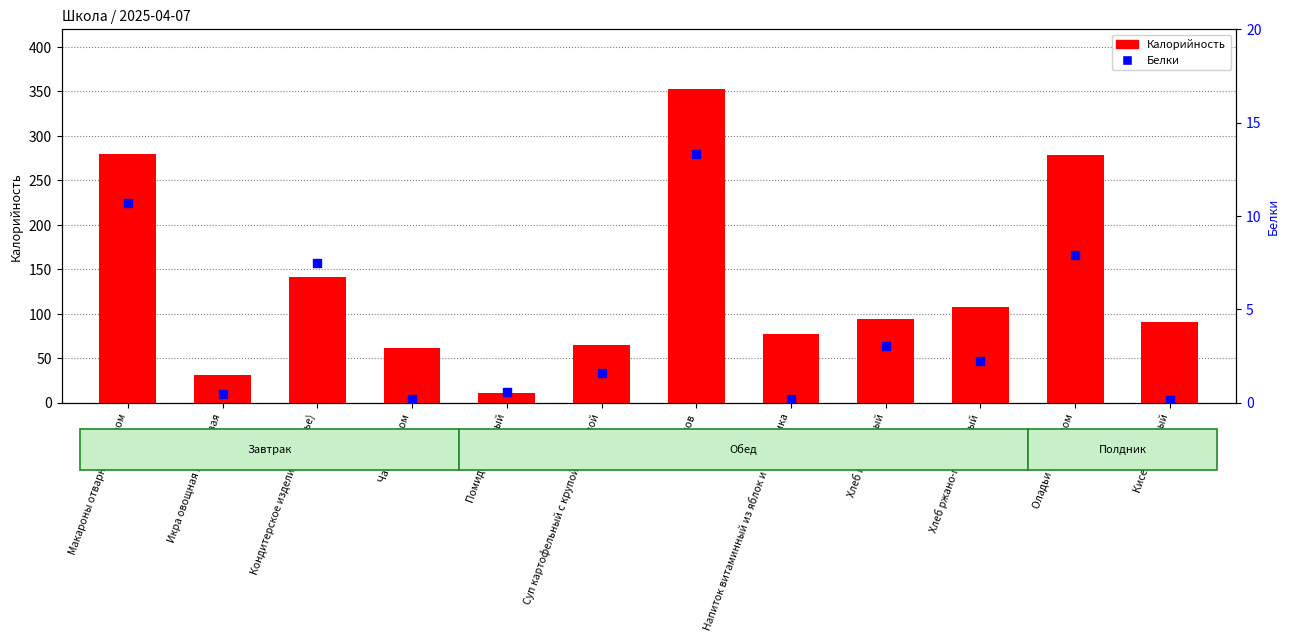

Which series reaches the maximum Y coordinate?

Калорийность